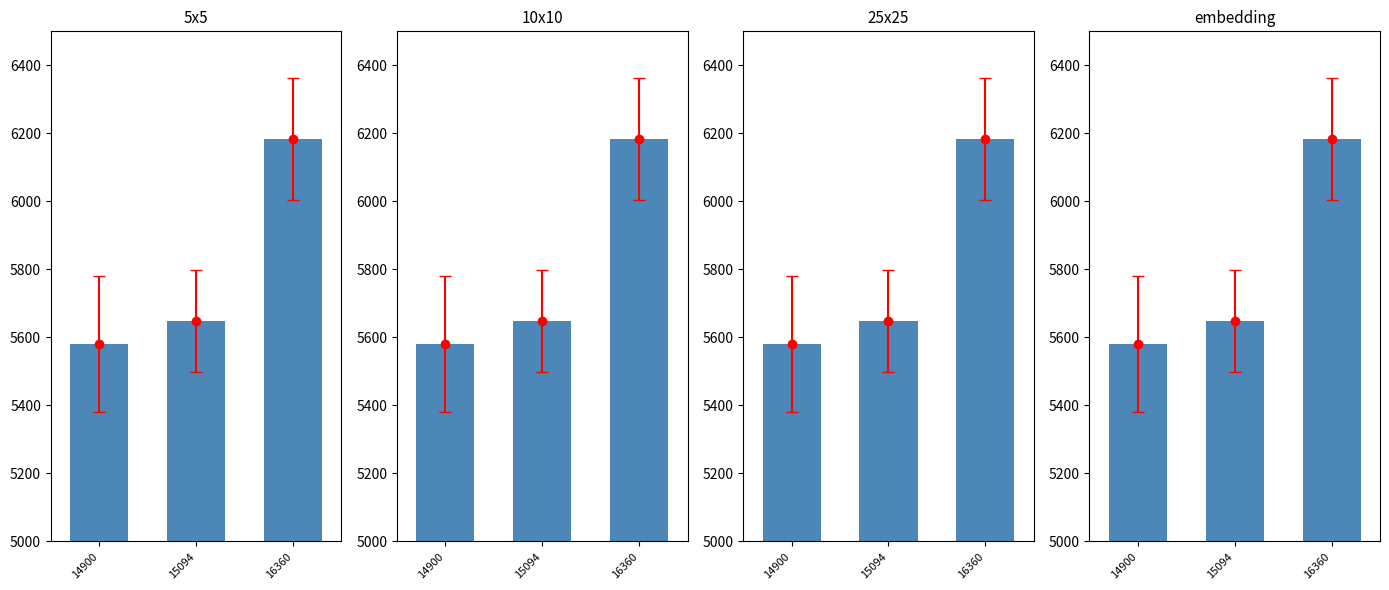

Approximately how many times larger is the value at 14900 compared to 15094?

1.0